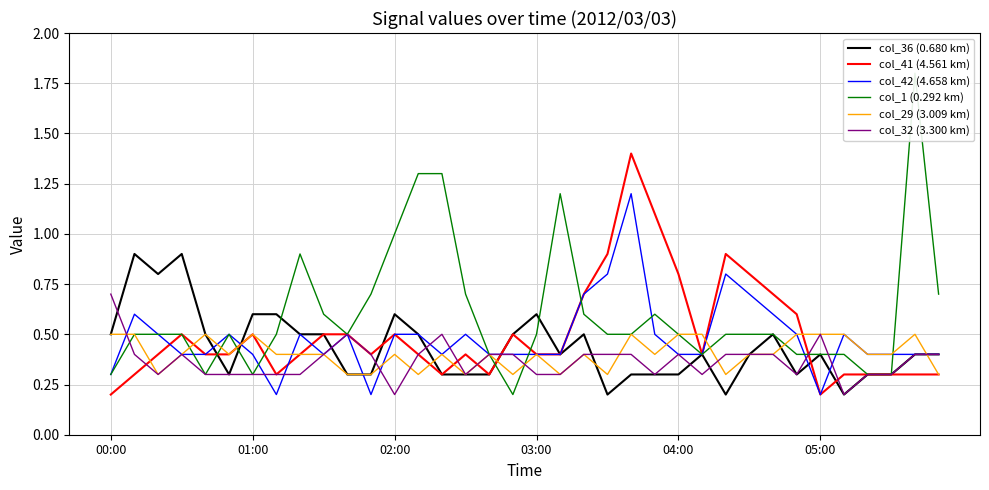

Which series ends up on top after the final intersection of col_42 (4.658 km) and col_41 (4.561 km)?

col_41 (4.561 km)